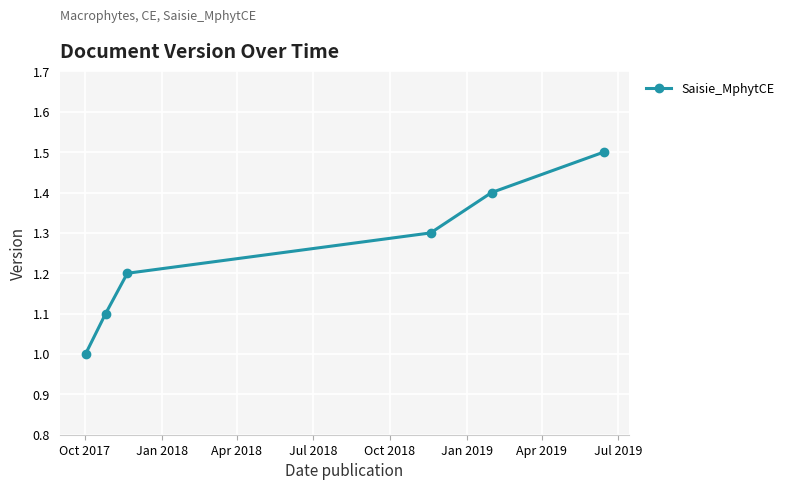

True or false: there are more than 0 points higher than both neighbors.

False